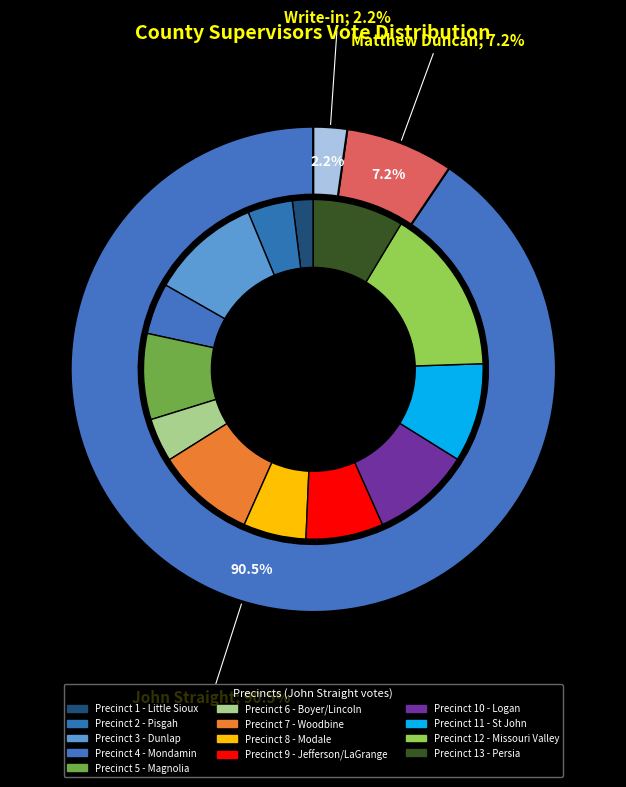

Which has a higher value, Precinct 11 - St John or Precinct 13 - Persia?

Precinct 11 - St John